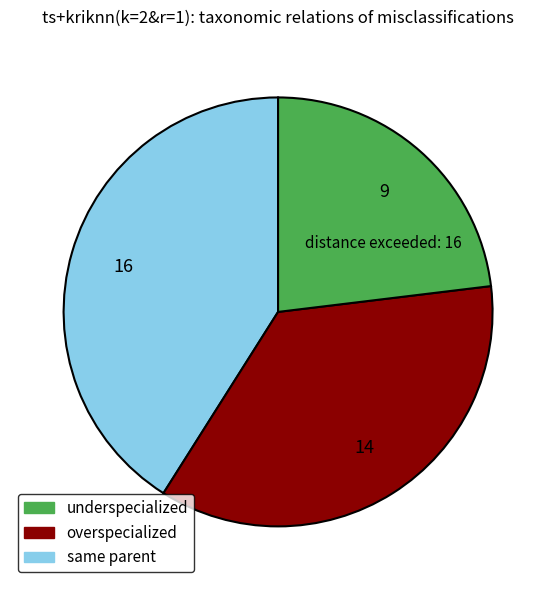

How many slices are in this pie chart?

3